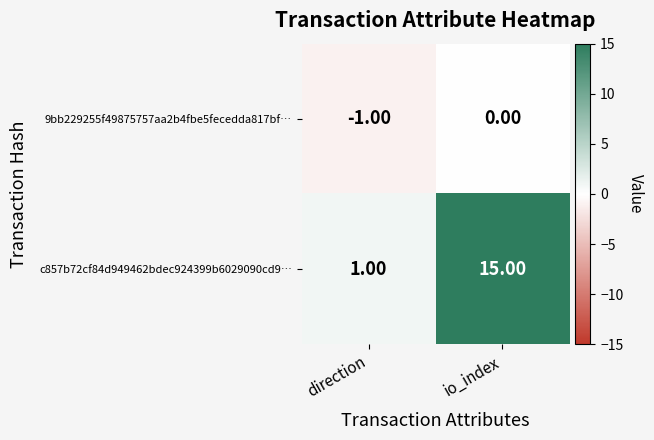

List the series in order of their peak value, lowest first.

9bb229255f49875757aa2b4fbe5fecedda817bf…, c857b72cf84d949462bdec924399b6029090cd9…